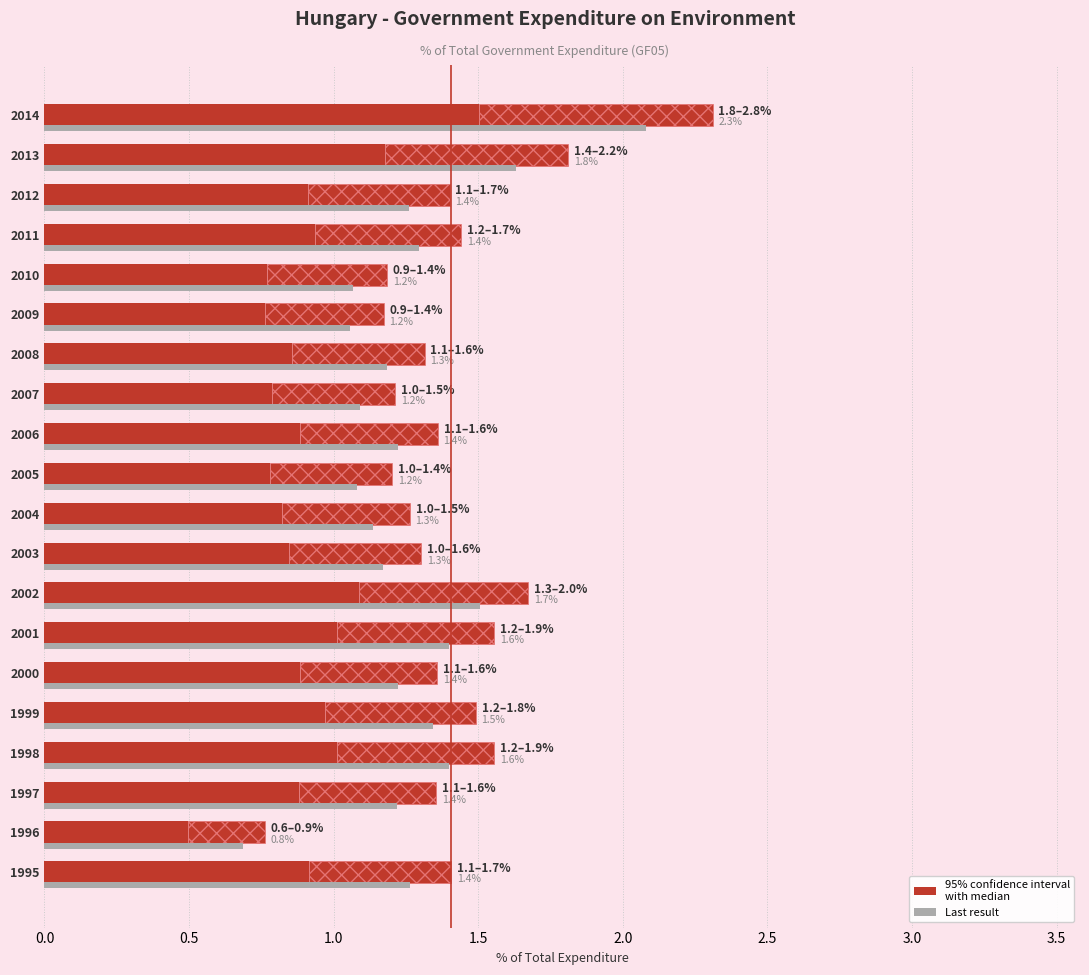

Is it true that the value at 2010 is 1.4?

False